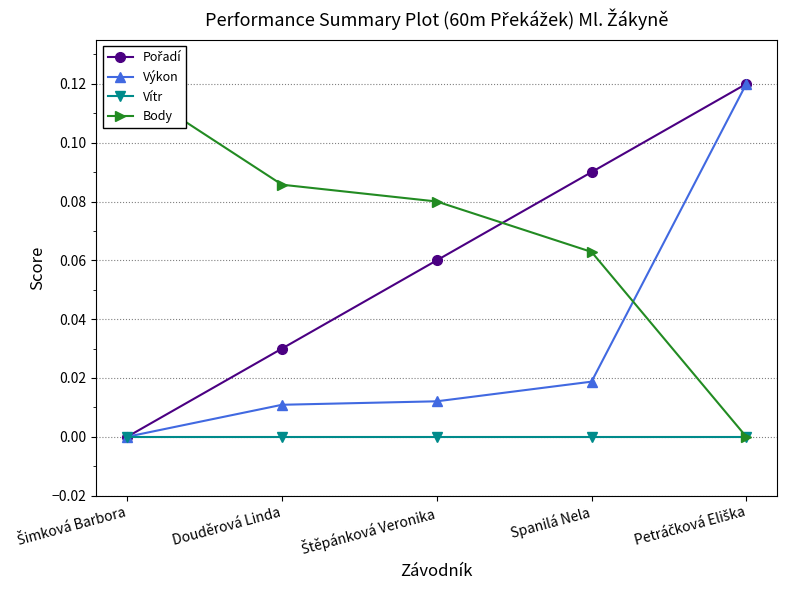

How many lines are shown in the chart?

4